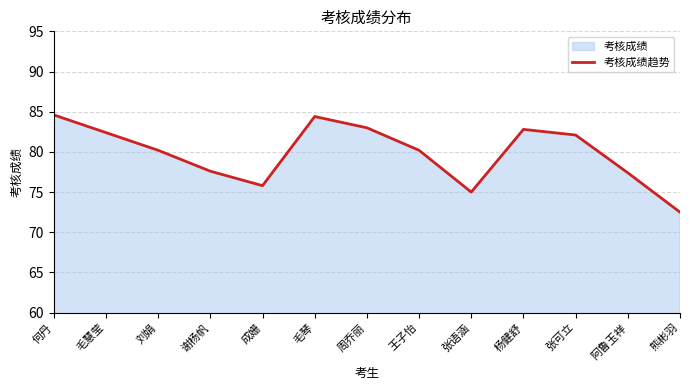

List the labels in order of value, largest first.

何丹, 毛琴, 周乔丽, 杨健舒, 毛慧莹, 张可立, 刘娟, 王子怡, 谢杨帆, 阿鲁玉祥, 成姗, 张语涵, 熊彬羽